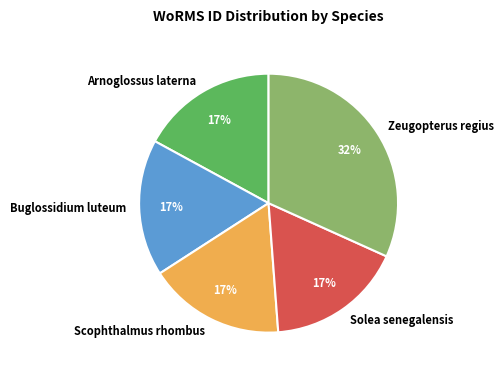

Is Buglossidium luteum the majority of the pie?

No